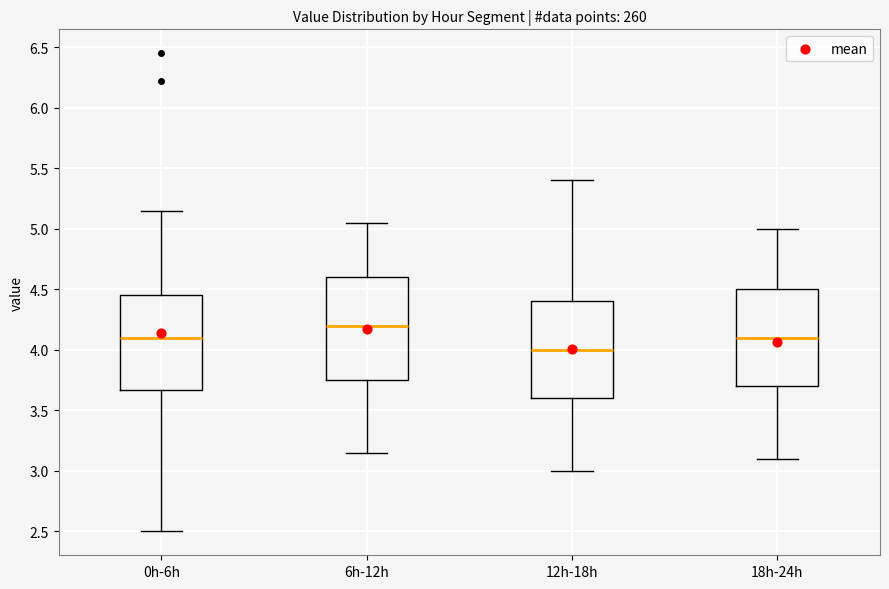

Reading left to right, transcribe this box plot: for each box, give where its median line is, the range the box spans, and where its two whiskers end, as read against the y-axis. The values are not printed on the chart, so give them approximately, as read against the axis.

0h-6h: median 4.10, box 3.65 to 4.45, whiskers 2.50 to 5.15
6h-12h: median 4.20, box 3.75 to 4.60, whiskers 3.15 to 5.05
12h-18h: median 4.00, box 3.60 to 4.40, whiskers 3.00 to 5.40
18h-24h: median 4.10, box 3.70 to 4.50, whiskers 3.10 to 5.00